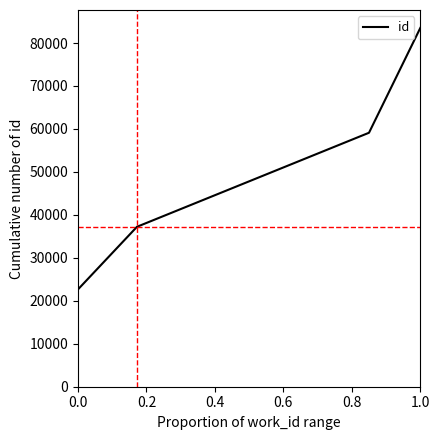

Reading left to right, what are all the values shown in this chart?

22660	37225	59116	83513